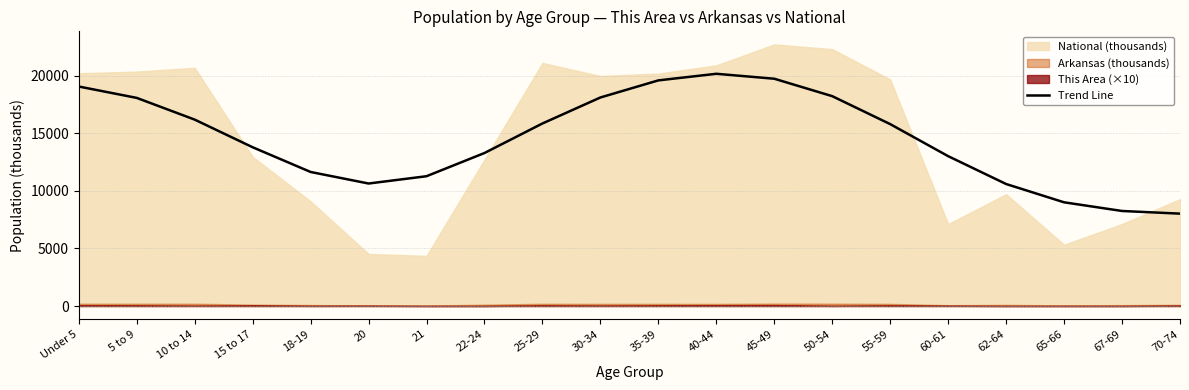

What is the lowest value of the Trend Line series?

8018.3